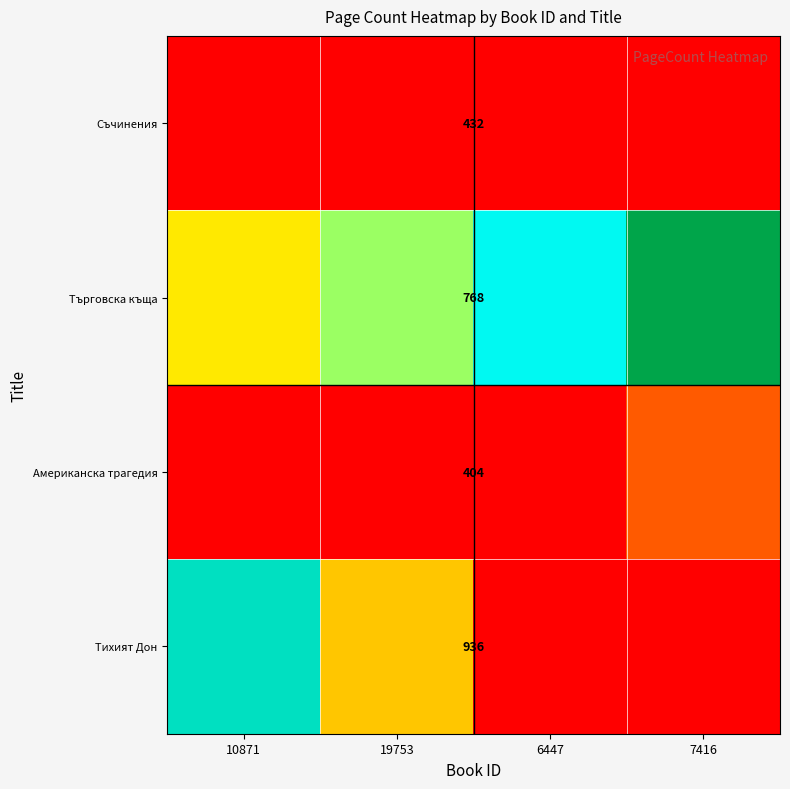

What is the difference between the highest and lowest values at 10871?

372.4